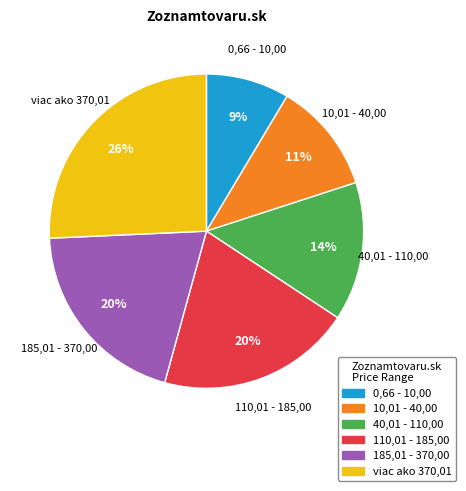

True or false: 40,01 - 110,00 accounts for 23% of the total.

False